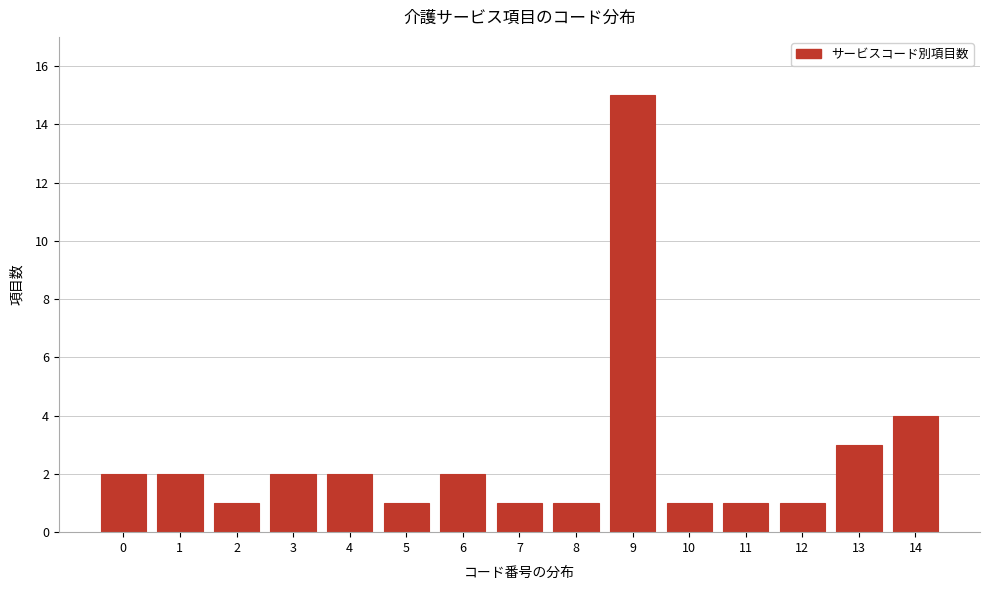

Reading left to right, list all the values displayed in this chart.

0=2	1=2	2=1	3=2	4=2	5=1	6=2	7=1	8=1	9=15	10=1	11=1	12=1	13=3	14=4